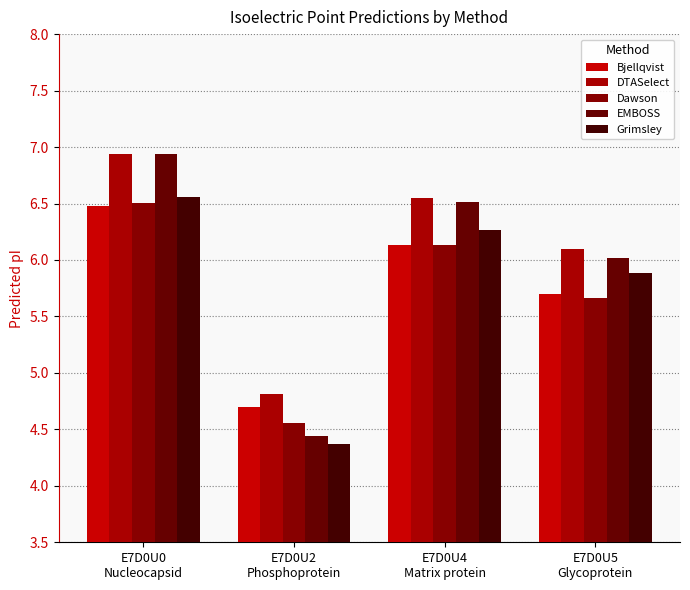

Which has a higher value, E7D0U4
Matrix protein or E7D0U2
Phosphoprotein?

E7D0U4
Matrix protein